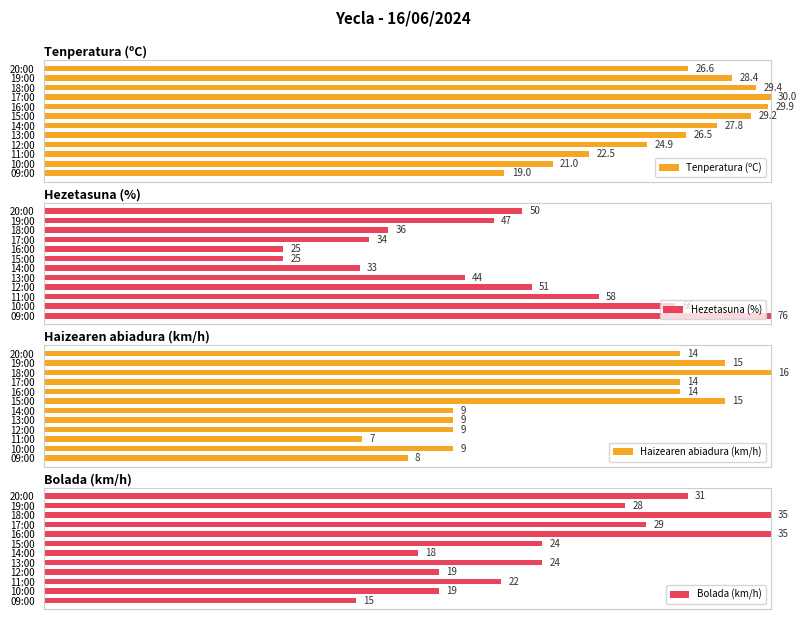

True or false: Haizearen abiadura (km/h) has a value of 80.6 at 10:00.

False